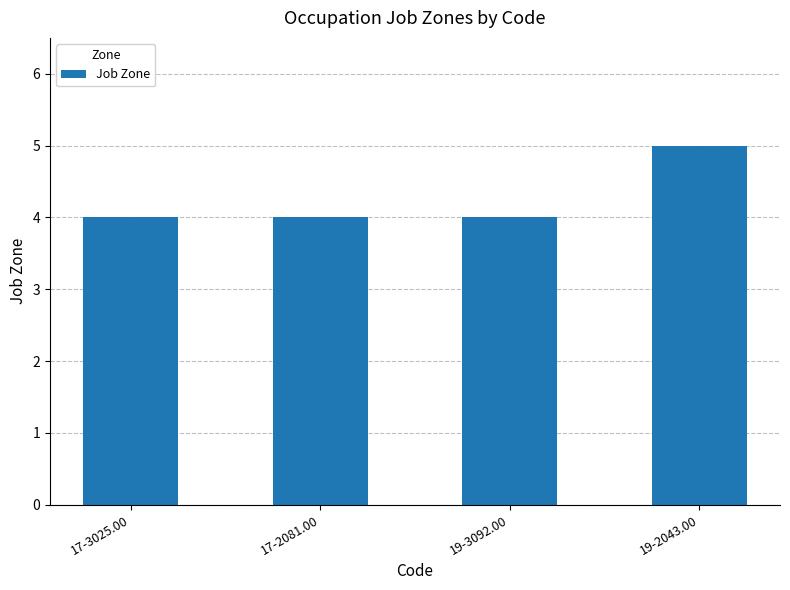

True or false: the data shows 4 at 19-3092.00.

True